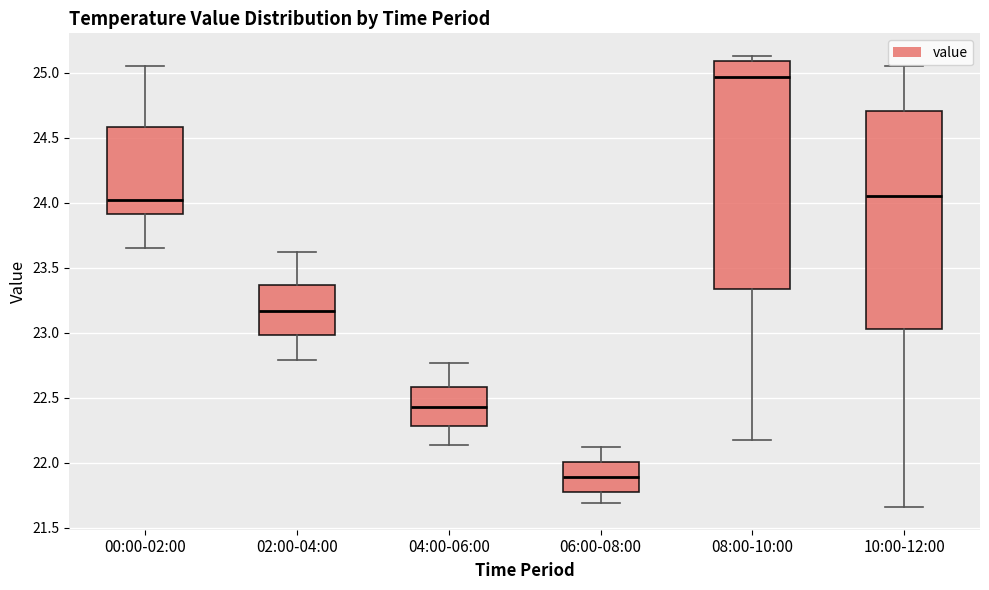

Comparing the boxes themselves (not the whiskers), which one is the tallest?

08:00-10:00